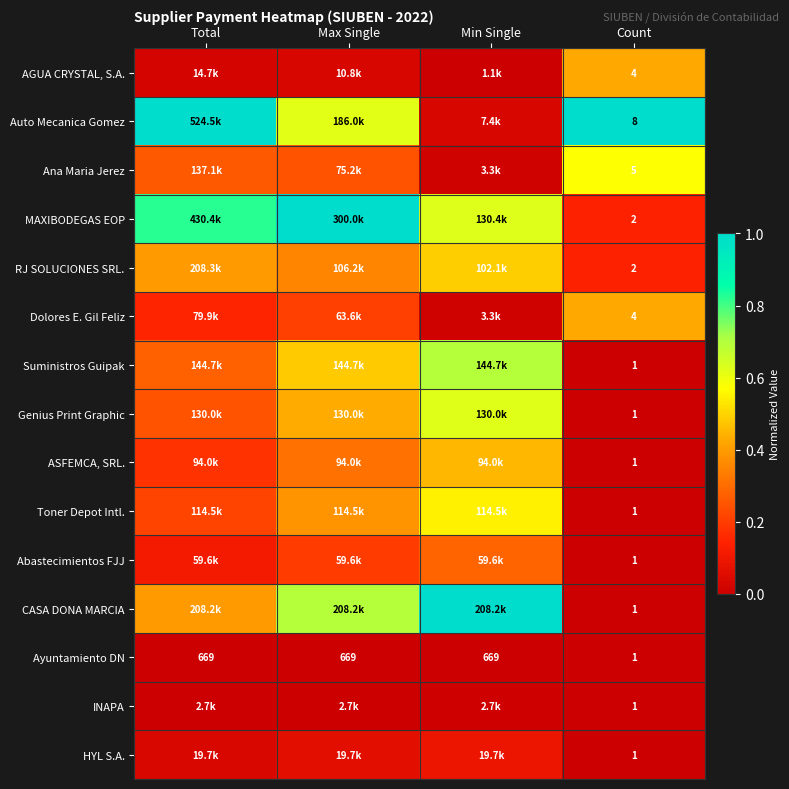

At how many categories does at least one series exceed 0?

4